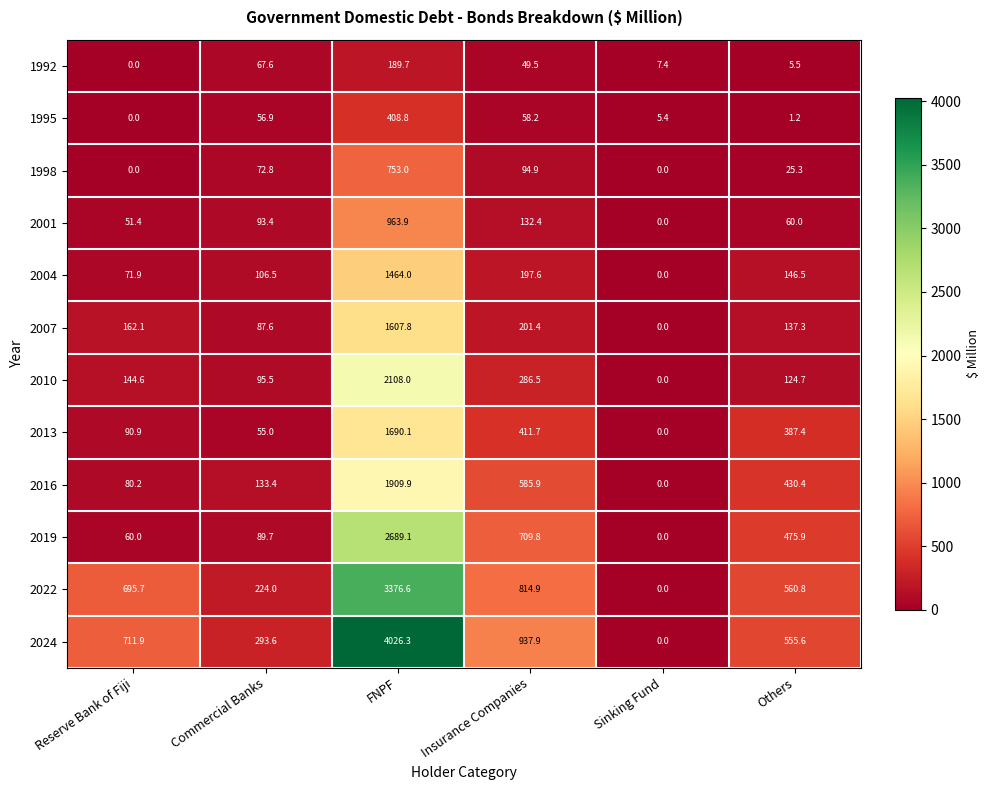

What is the total value across all series at Others?

2910.6